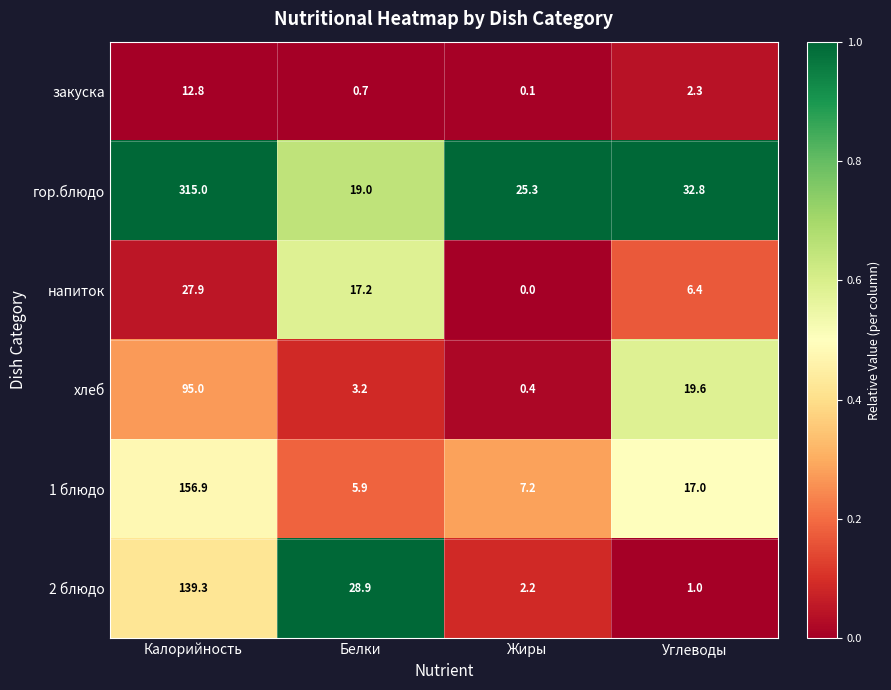

Which series has the widest spread of values?

гор.блюдо